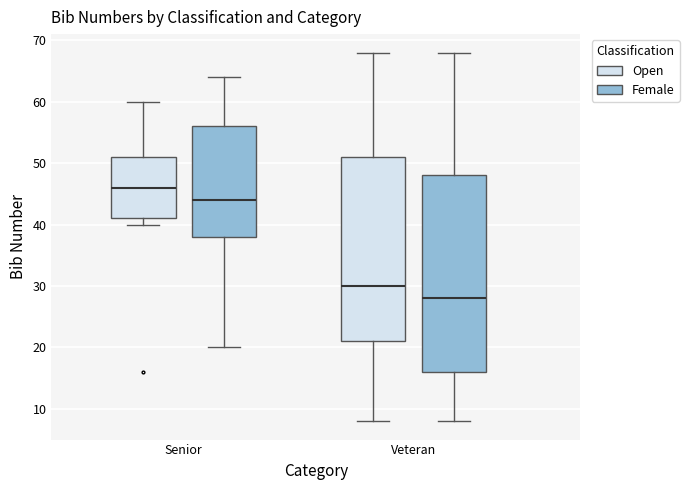

Comparing the boxes themselves (not the whiskers), which one is the tallest?

Veteran (Female)